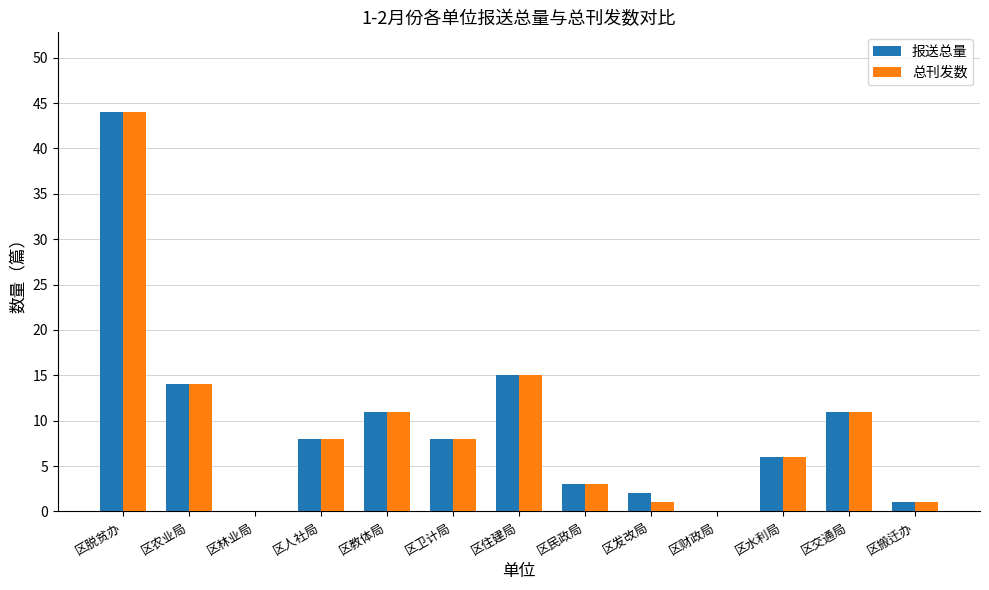

Count the number of data series in this chart.

2